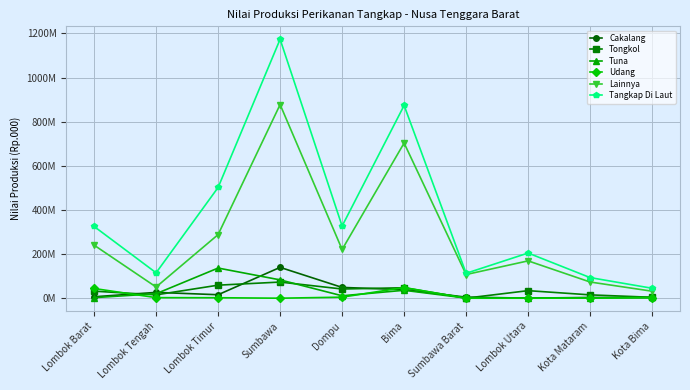

The Lainnya series shows 877508943.6 at Sumbawa. True or false?

True